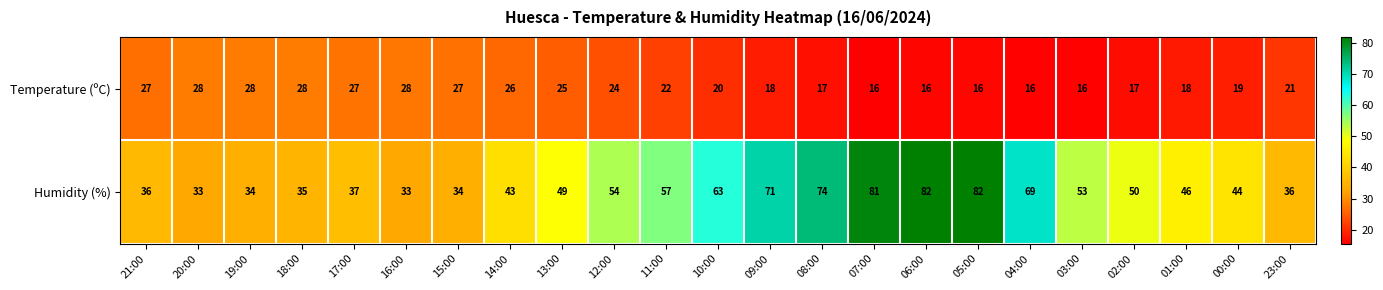

The value of Humidity (%) at 03:00 is 53. True or false?

True